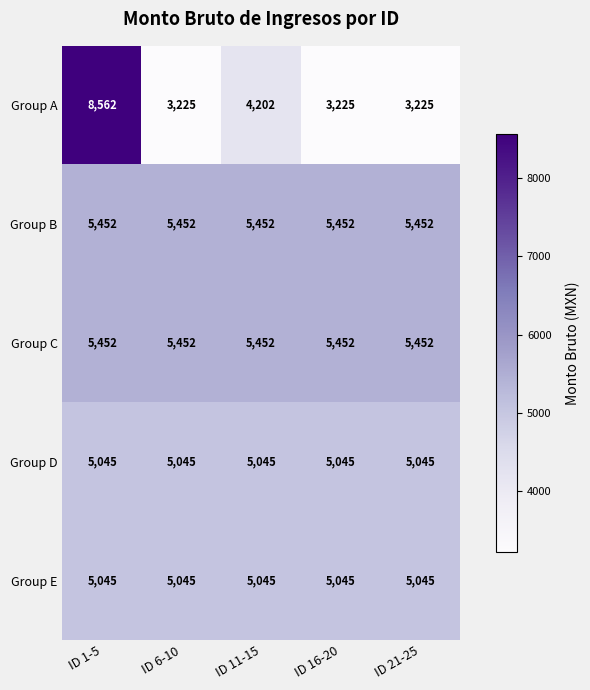

The Group B series shows 8359 at ID 16-20. True or false?

False